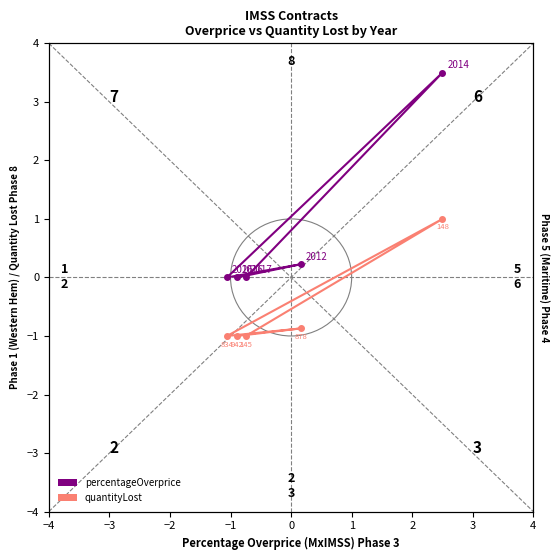

True or false: obs and quantityLost intersect in this chart.

False